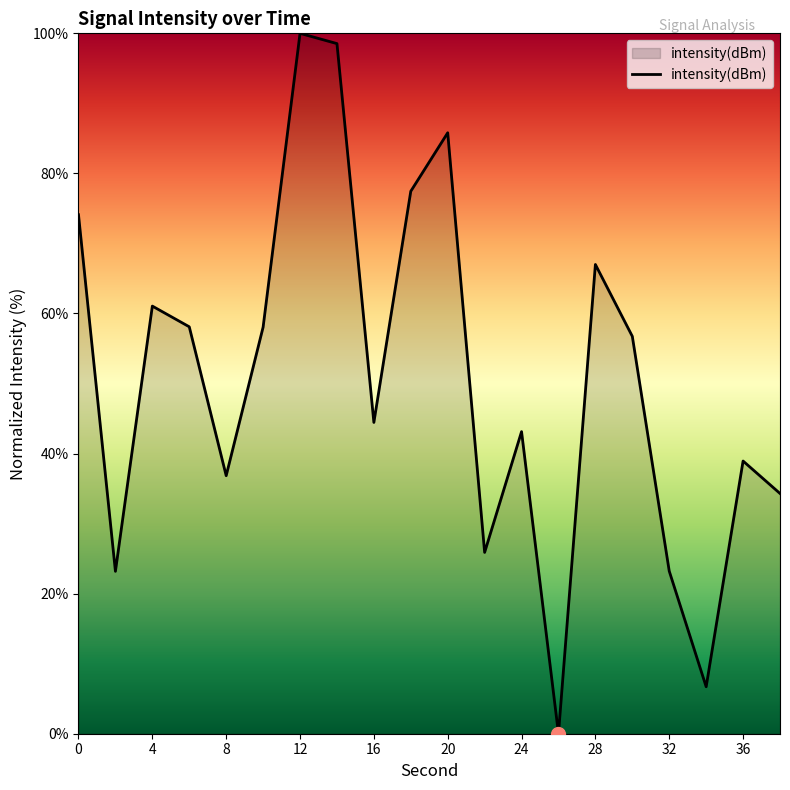

What is the maximum value shown in the chart?

100.0